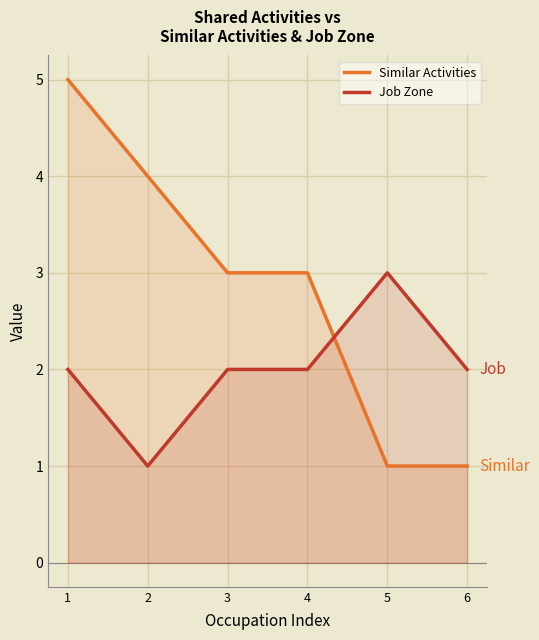

Rank the series at 5 from highest to lowest value.

Job Zone, Similar Activities